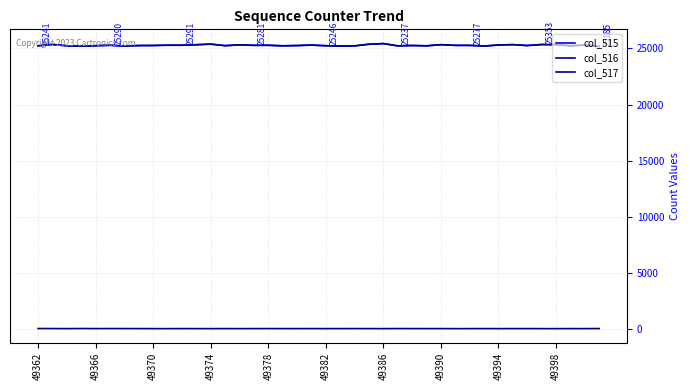

How many values in the col_515 series are below 25277?

20